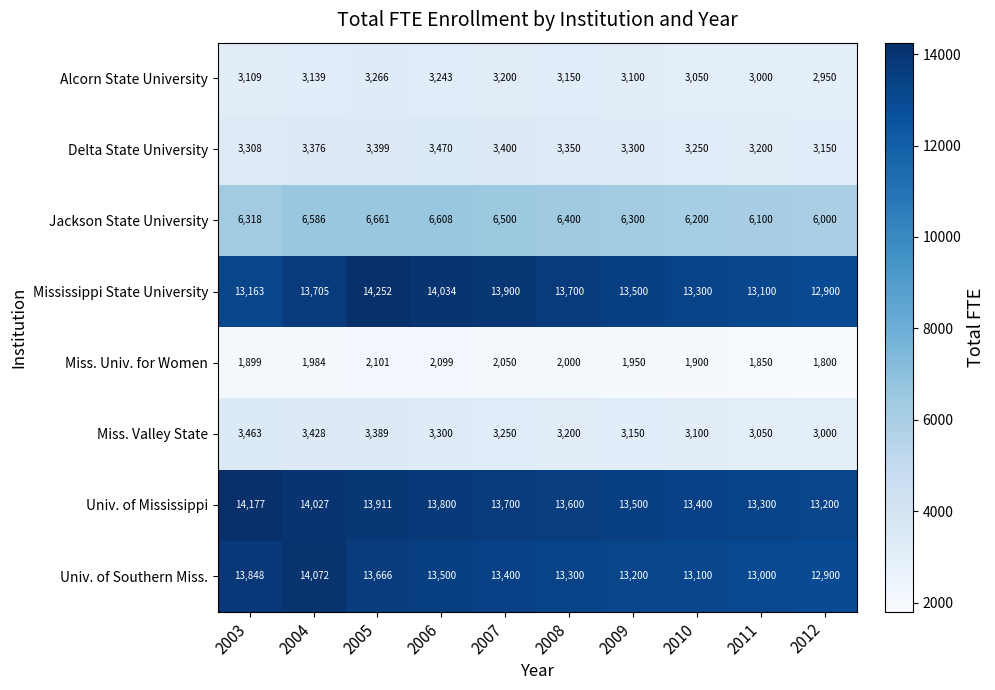

True or false: Univ. of Mississippi has a value of 13400 at 2010.

True